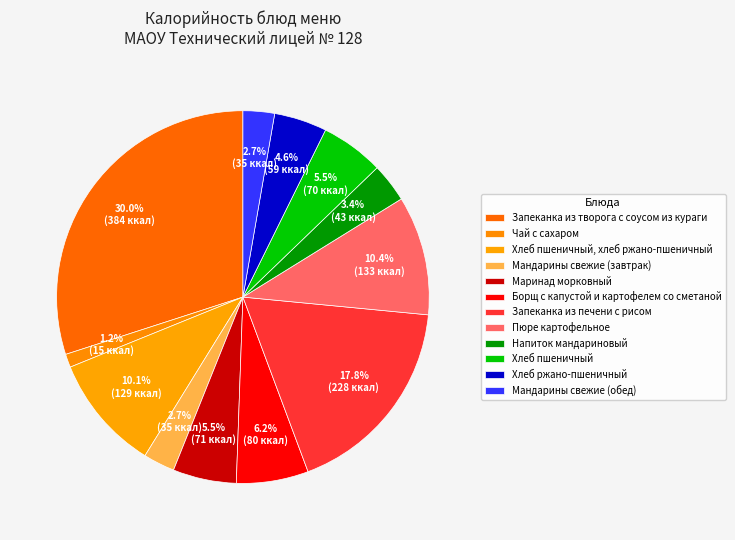

Count the number of slices in the pie.

12